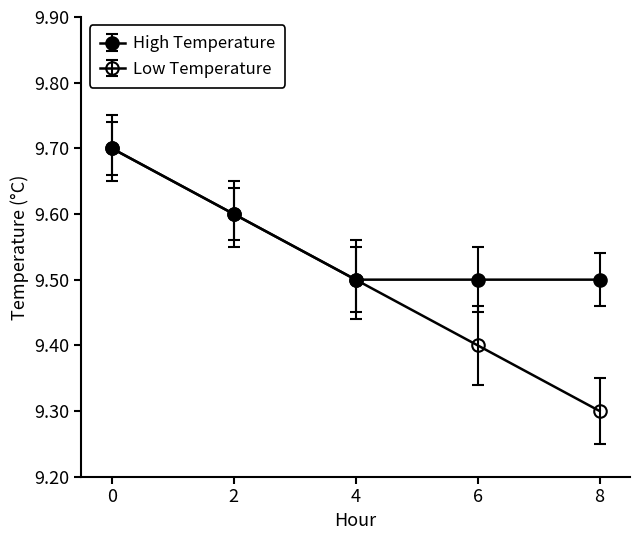

How many series are shown in this chart?

2